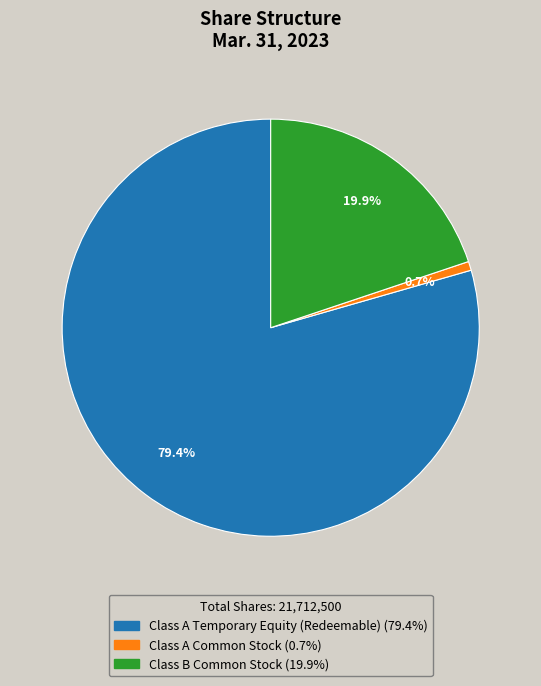

How many slices are in this pie chart?

3